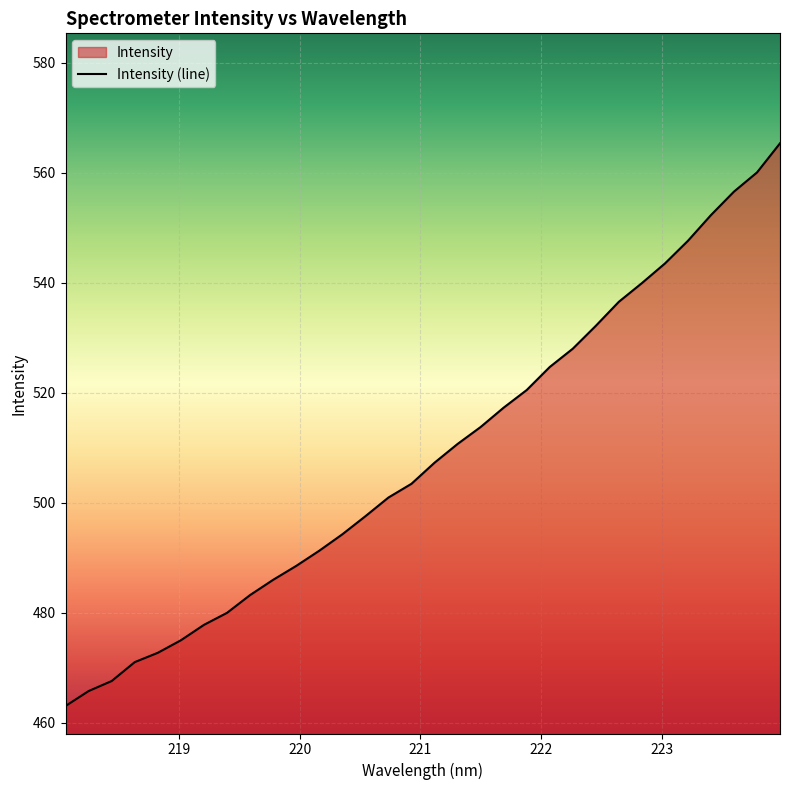

How many data points does each series have?

32